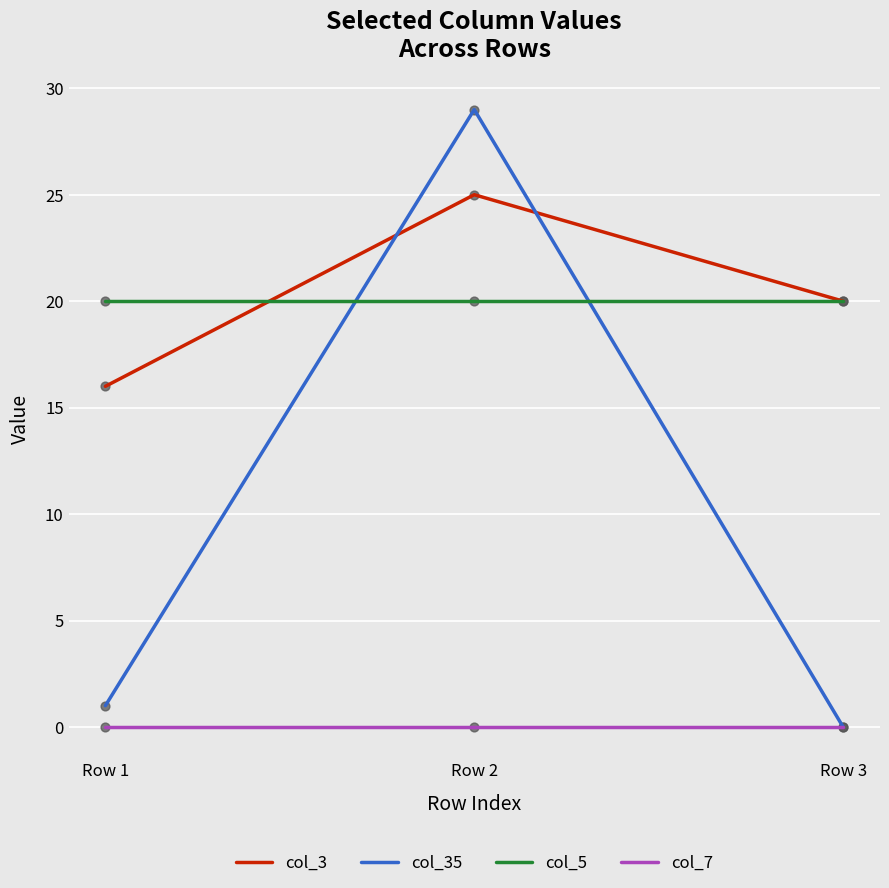

At which category is the sum across all series the highest?

Row 2